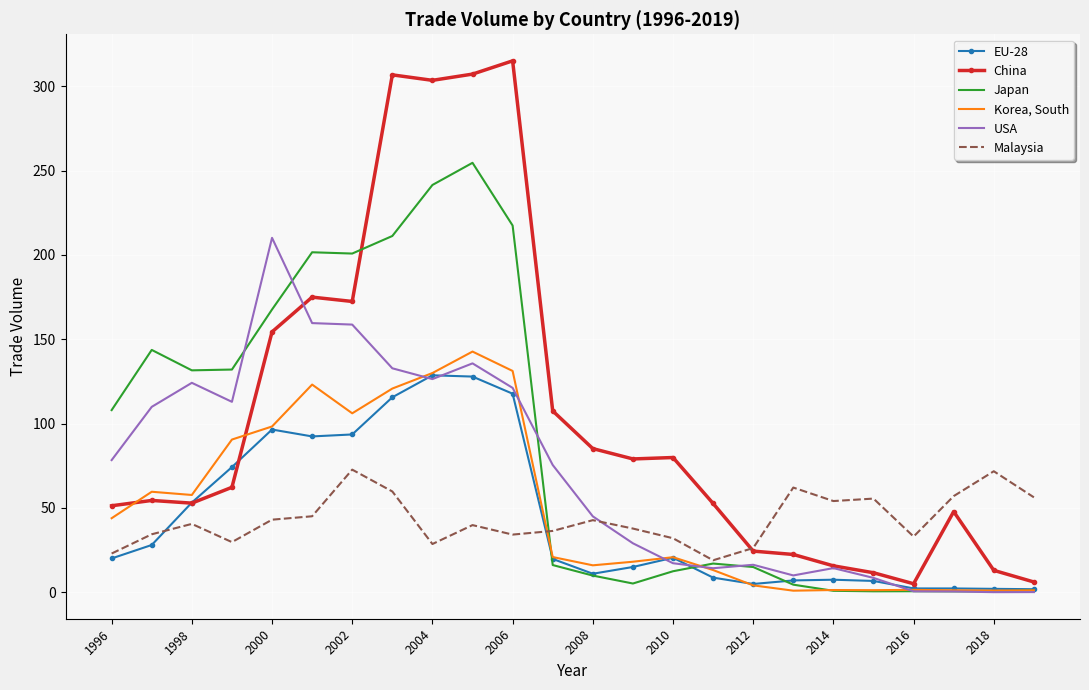

Which series has the largest total across all categories?

China